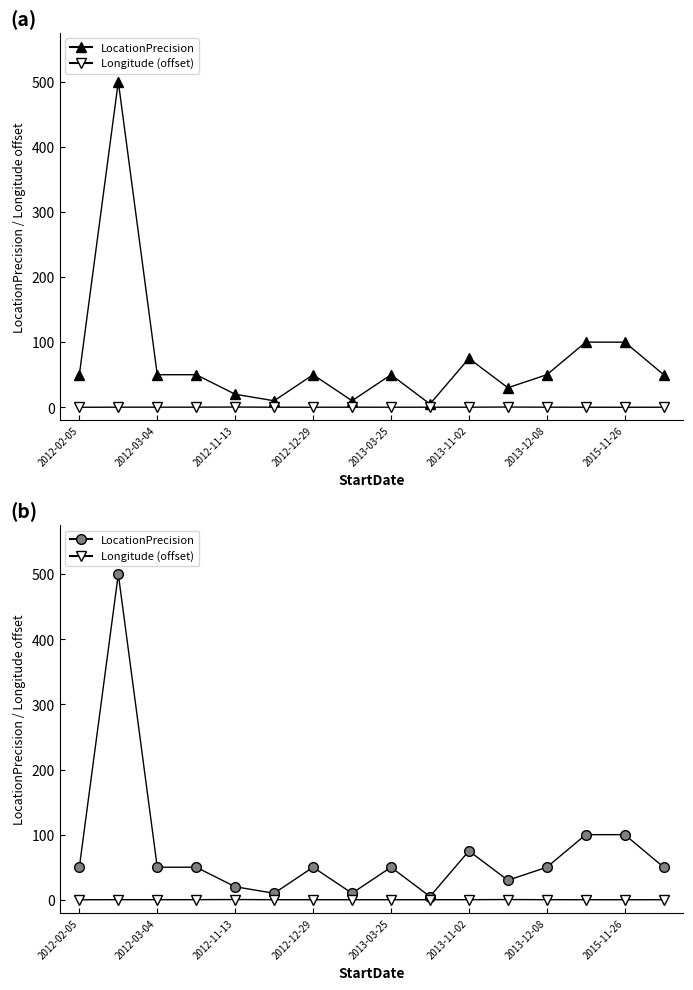

The LocationPrecision series shows 143.7 at 2015-11-26. True or false?

False